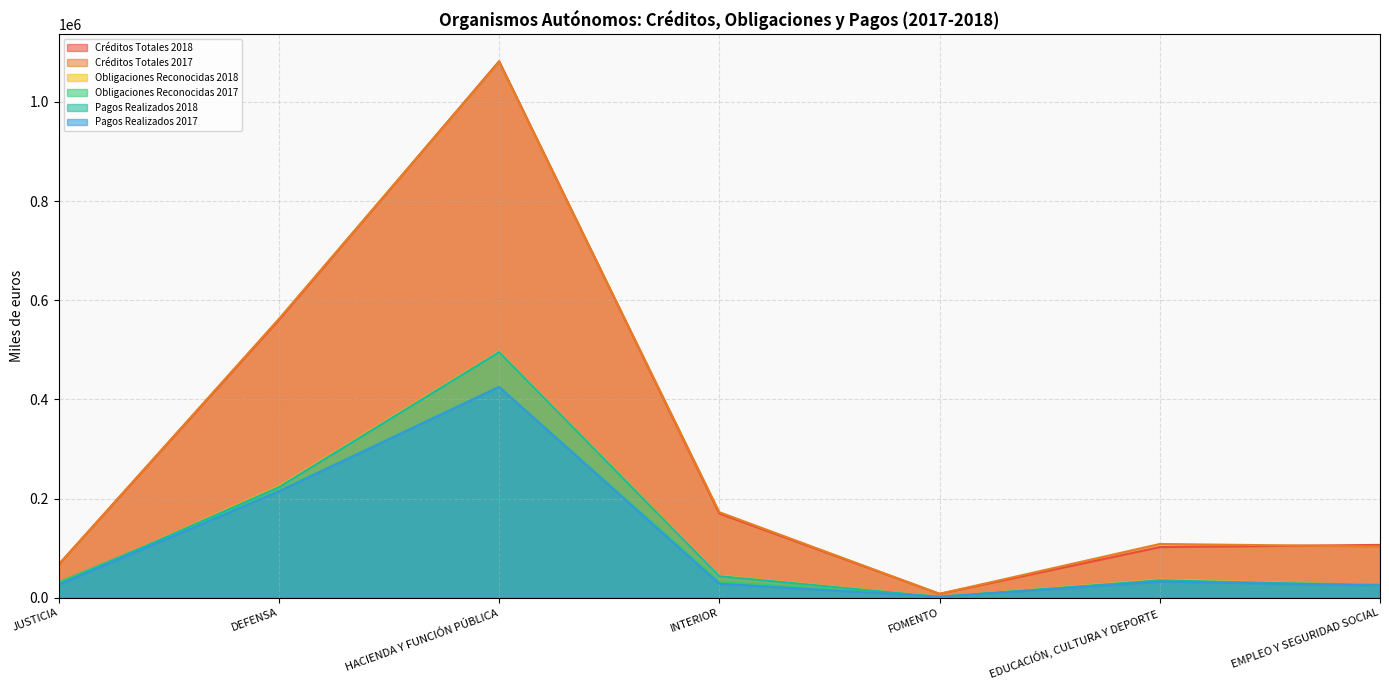

At which label does Créditos Totales 2017 first exceed 108244?

DEFENSA